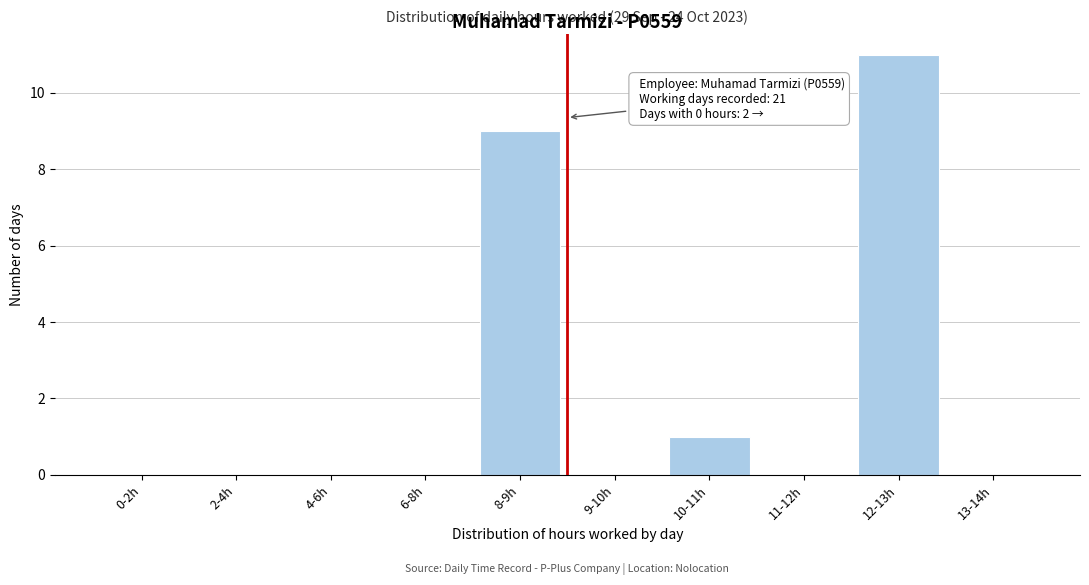

Reading left to right, transcribe all the data shown in this chart.

0-2h=0	2-4h=0	4-6h=0	6-8h=0	8-9h=9	9-10h=0	10-11h=1	11-12h=0	12-13h=11	13-14h=0